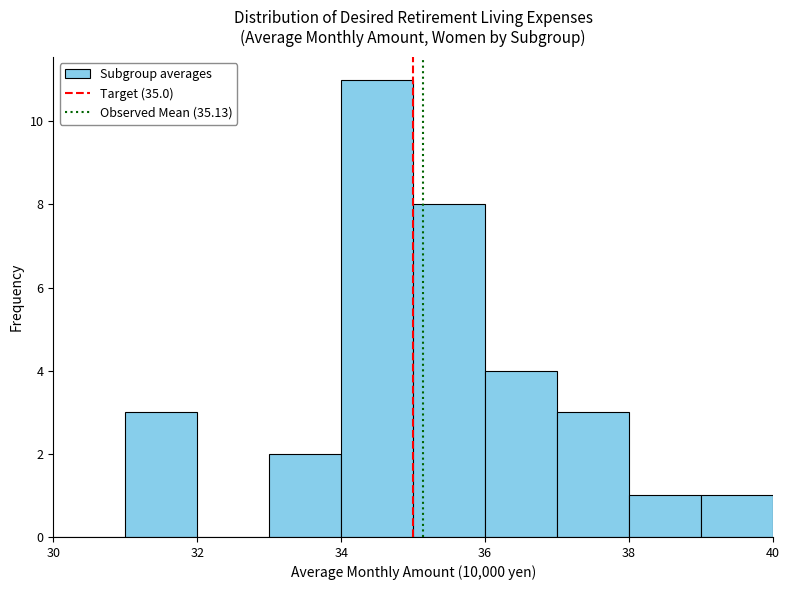

Reading left to right, list every bar in this chart as the range it spans on the x-axis followed by its height. The values are not printed on the chart, so give them approximately, as read against the axis.

30 to 31: 0
31 to 32: 3
32 to 33: 0
33 to 34: 2
34 to 35: 11
35 to 36: 8
36 to 37: 4
37 to 38: 3
38 to 39: 1
39 to 40: 1